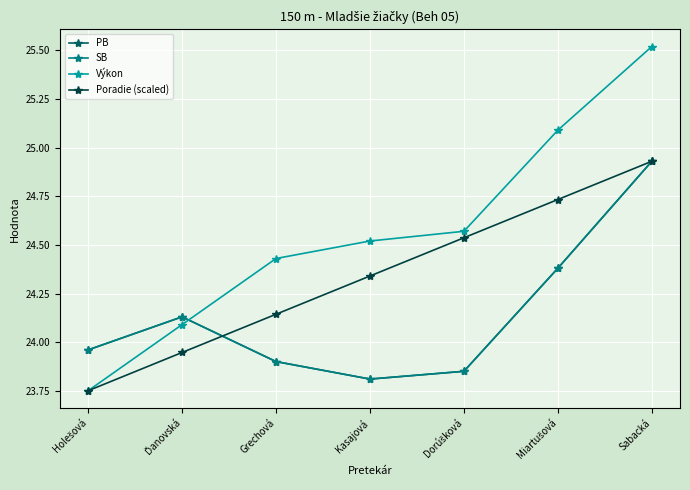

Is it true that Výkon equals 33.2 at Dorúšková?

False